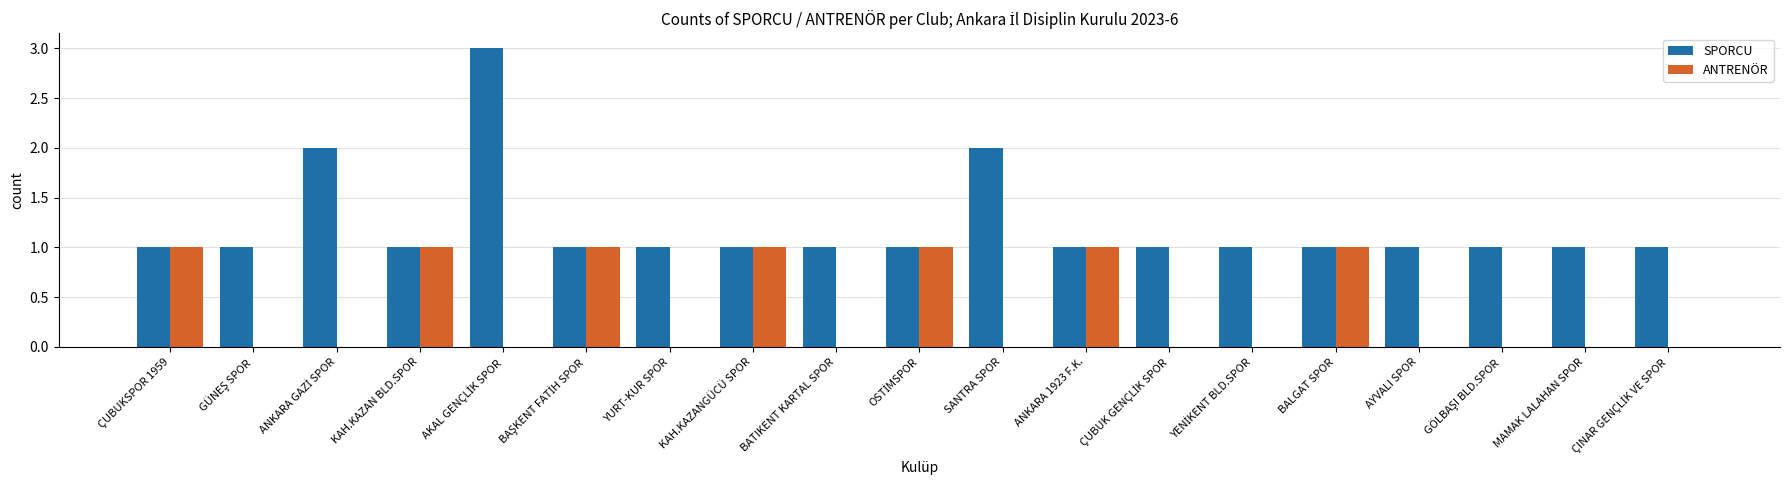

Is the value of SPORCU at ÇUBUKSPOR 1959 greater than the value of ANTRENÖR at SANTRA SPOR?

Yes